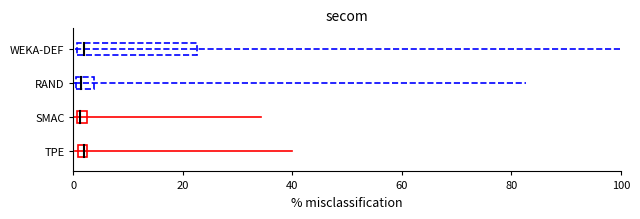

Is the value of SMAC at 20 greater than the value of RAND at 0?

No